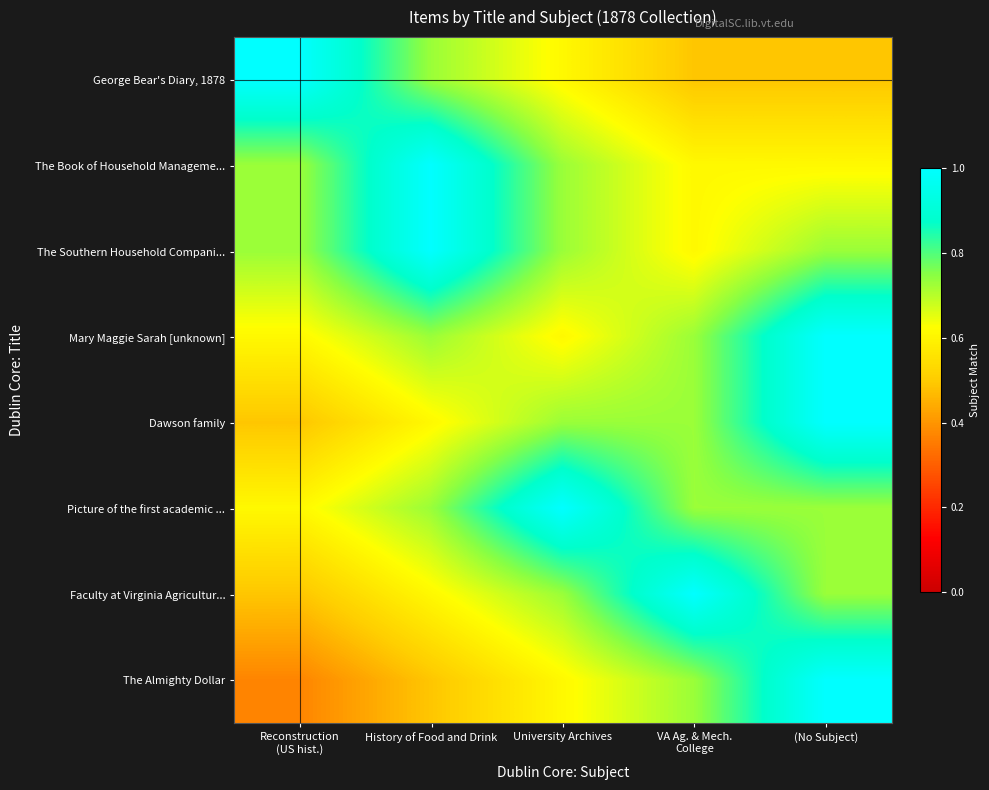

At History of Food and Drink, list the series in order from largest to smallest.

The Book of Household Manageme..., The Southern Household Compani..., George Bear's Diary, 1878, Mary Maggie Sarah [unknown], Picture of the first academic ..., Dawson family, Faculty at Virginia Agricultur..., The Almighty Dollar